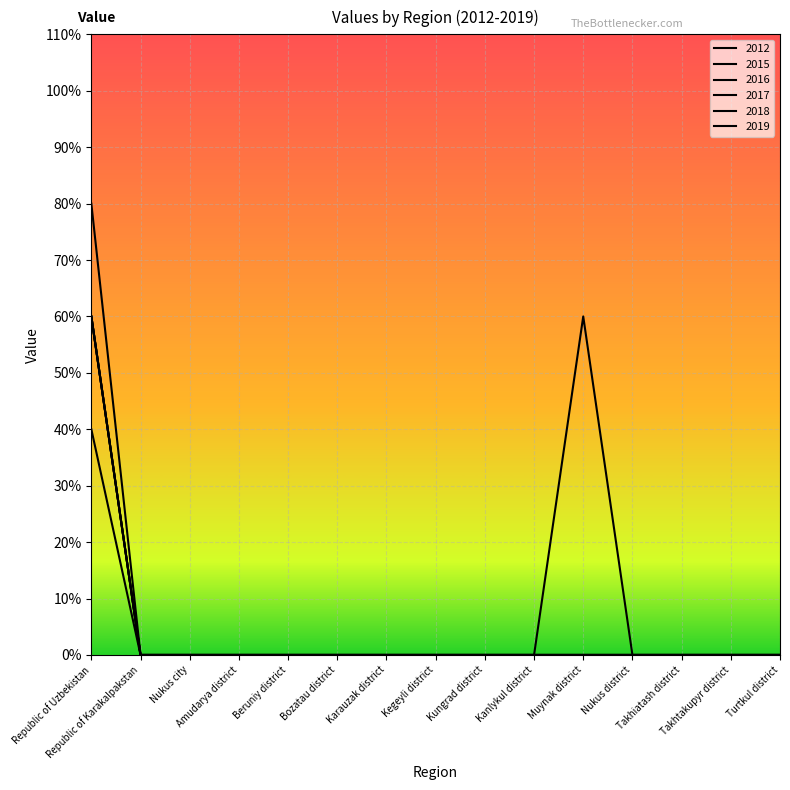

Is this an area chart (filled region under the line)?

No